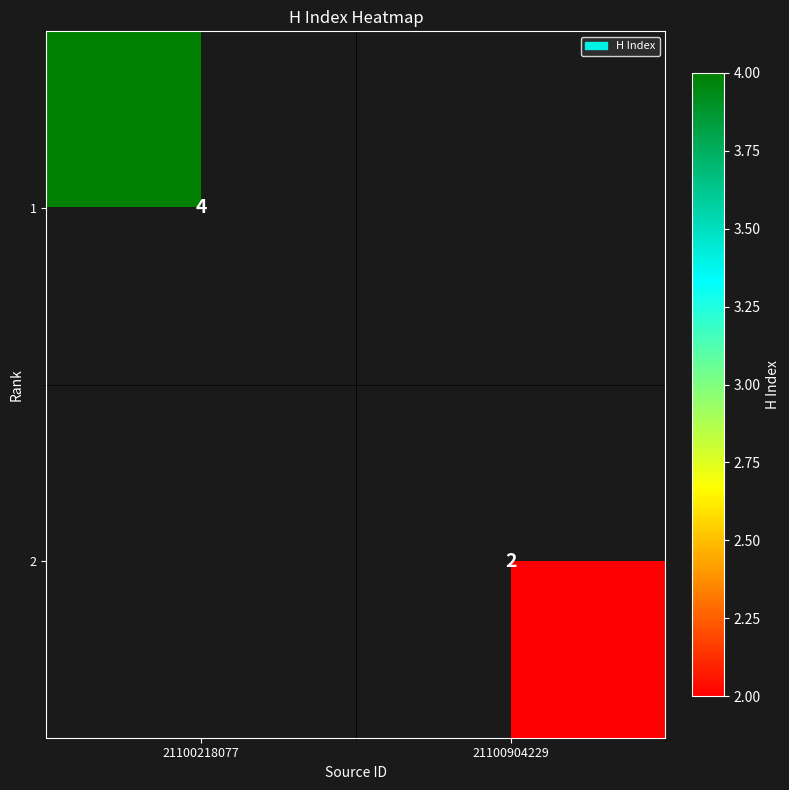

Is it true that 2 equals 2 at 21100904229?

True